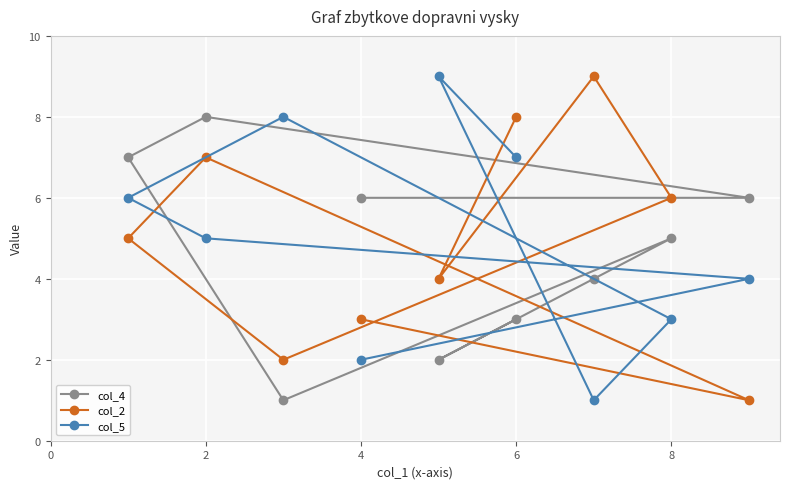

True or false: col_2 has more than 0 interior local peaks.

True